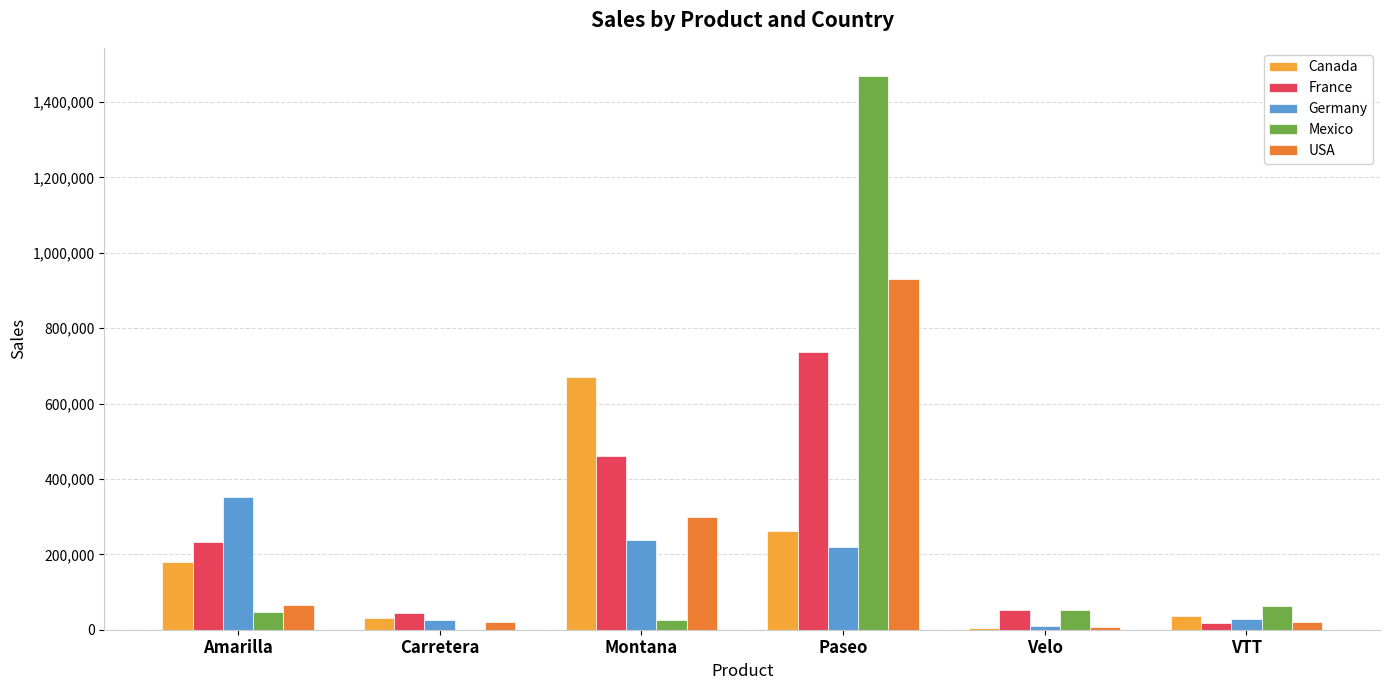

At which category is the sum across all series the highest?

Paseo